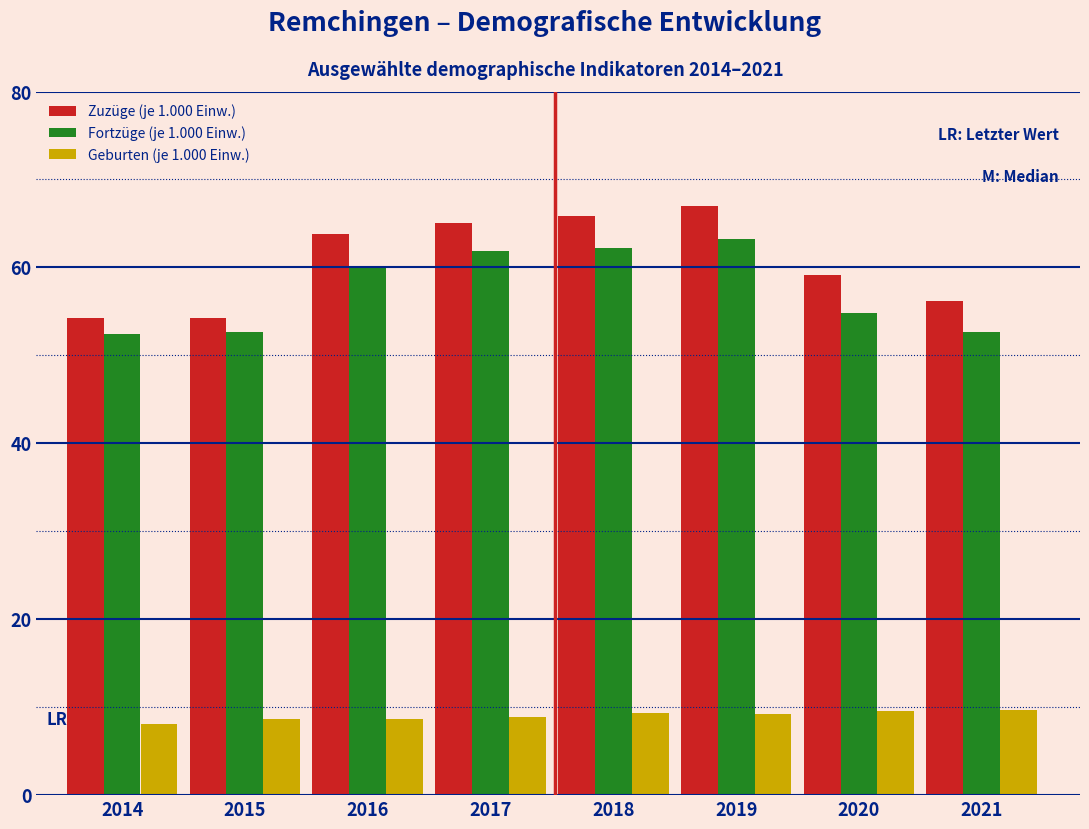

List the series in order of their peak value, lowest first.

Geburten (je 1.000 Einw.), Fortzüge (je 1.000 Einw.), Zuzüge (je 1.000 Einw.)